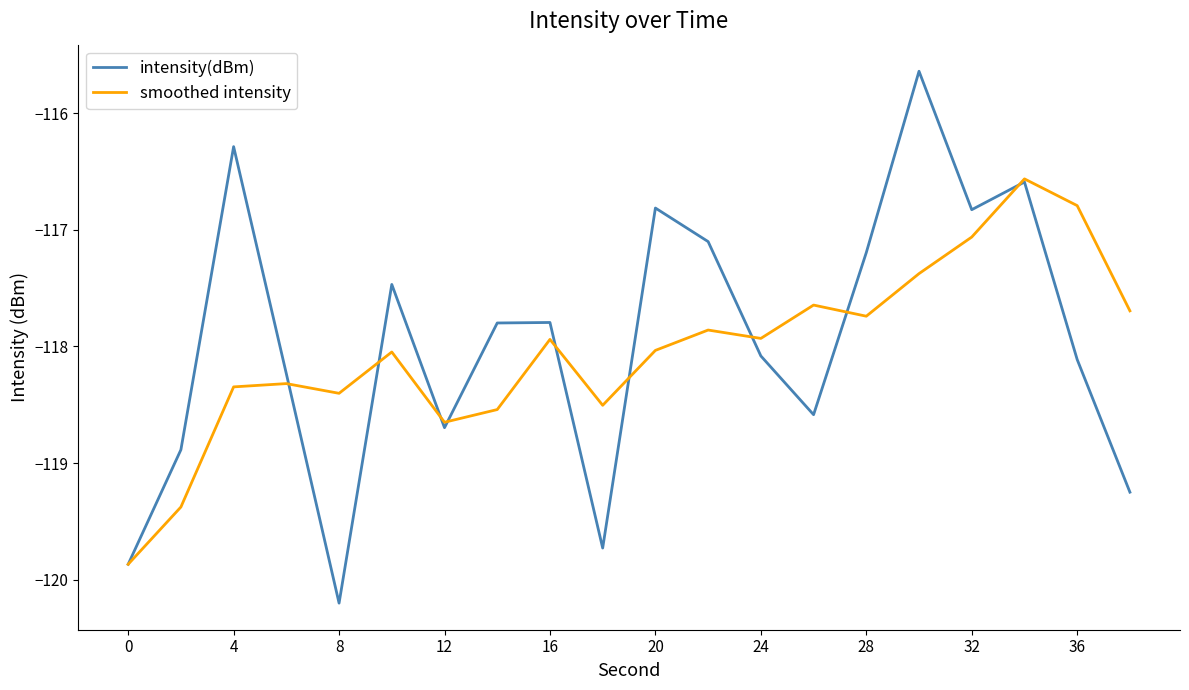

What is the minimum value for intensity(dBm)?

-120.2